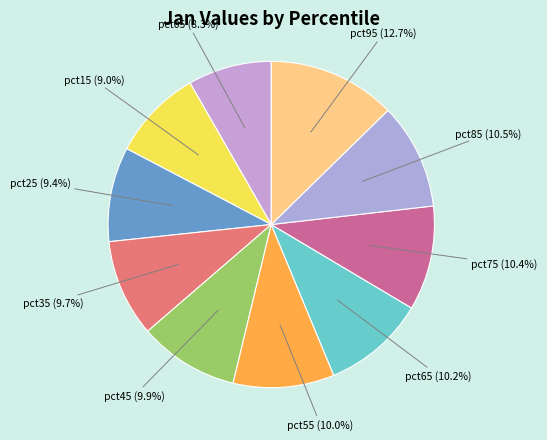

How many slices are in this pie chart?

10